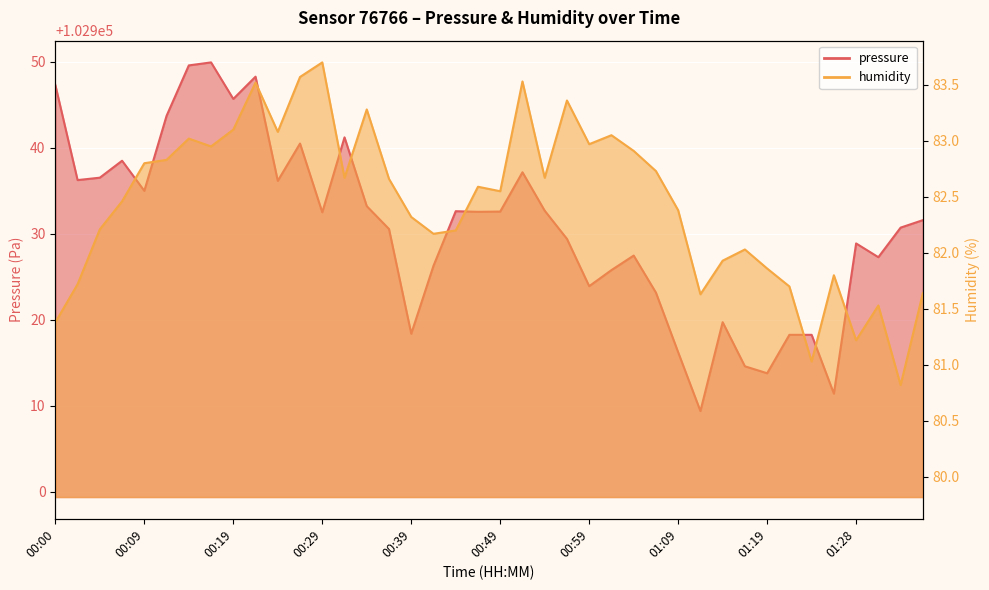

At which label does pressure first exceed 102932?

00:00